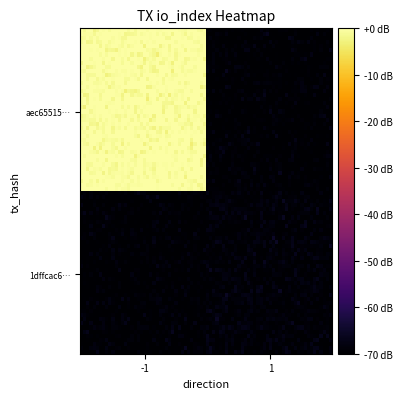

Which series has the largest range (max minus min)?

aec6551577ac8913d2e38983049798bbad7b525